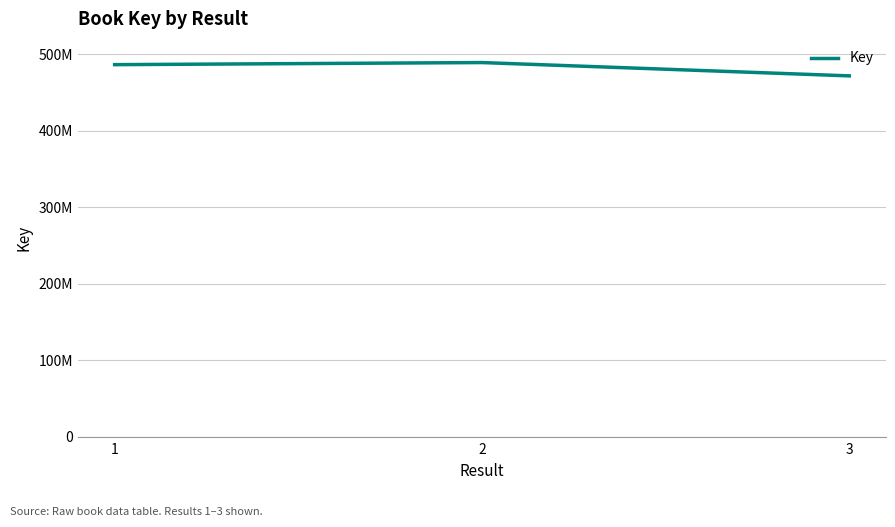

Does the chart have visible grid lines?

Yes